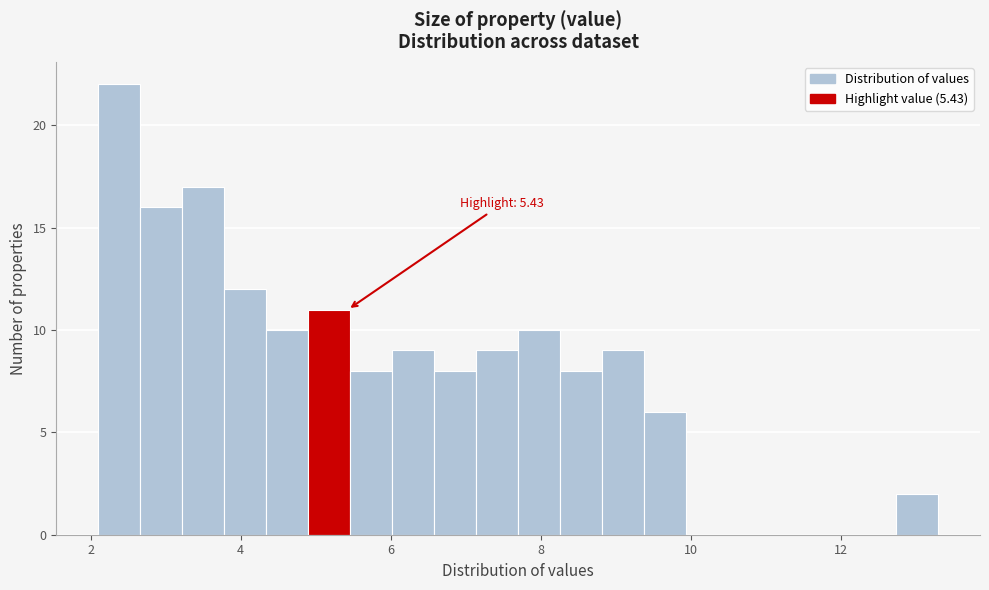

Around what value on the x-axis is the tallest bar? Give the approximate position of its centre, as read against the axis.

2.4